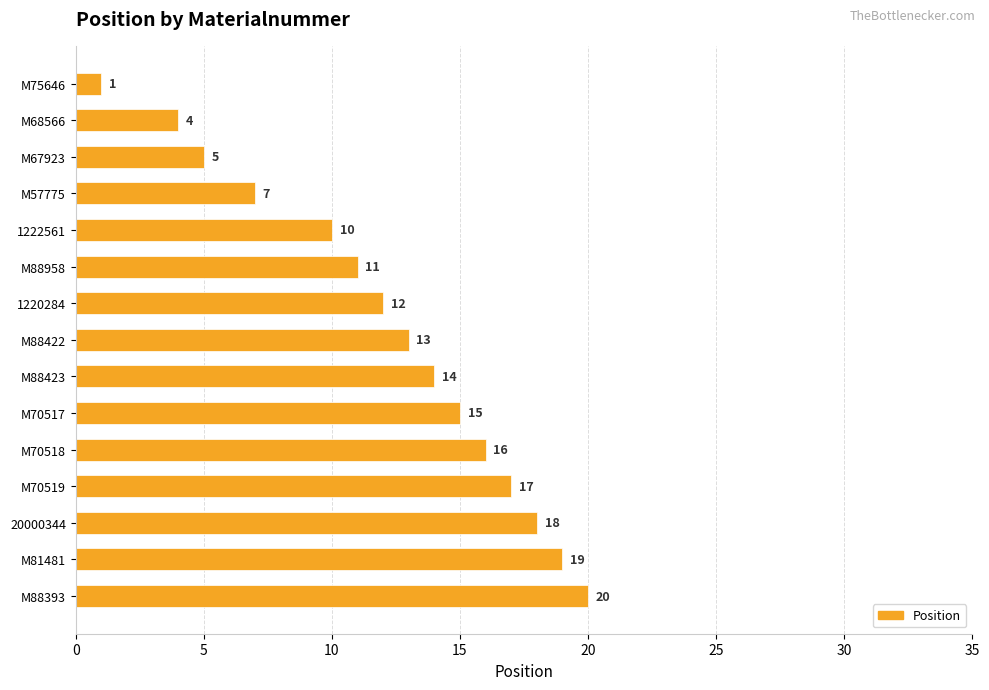

What is the sum of all values?

182